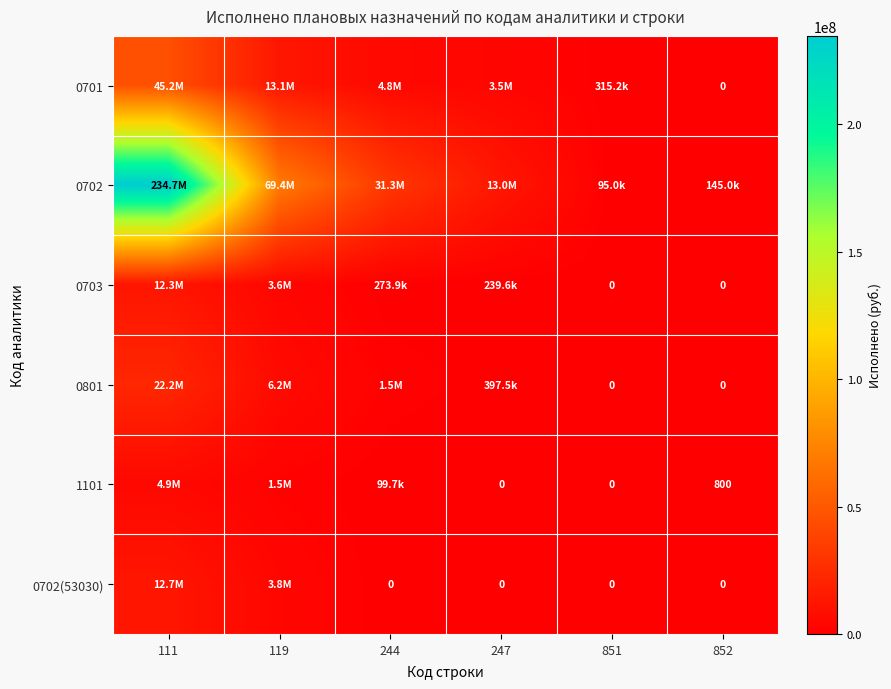

At which label does 0703 first exceed 273875?

111